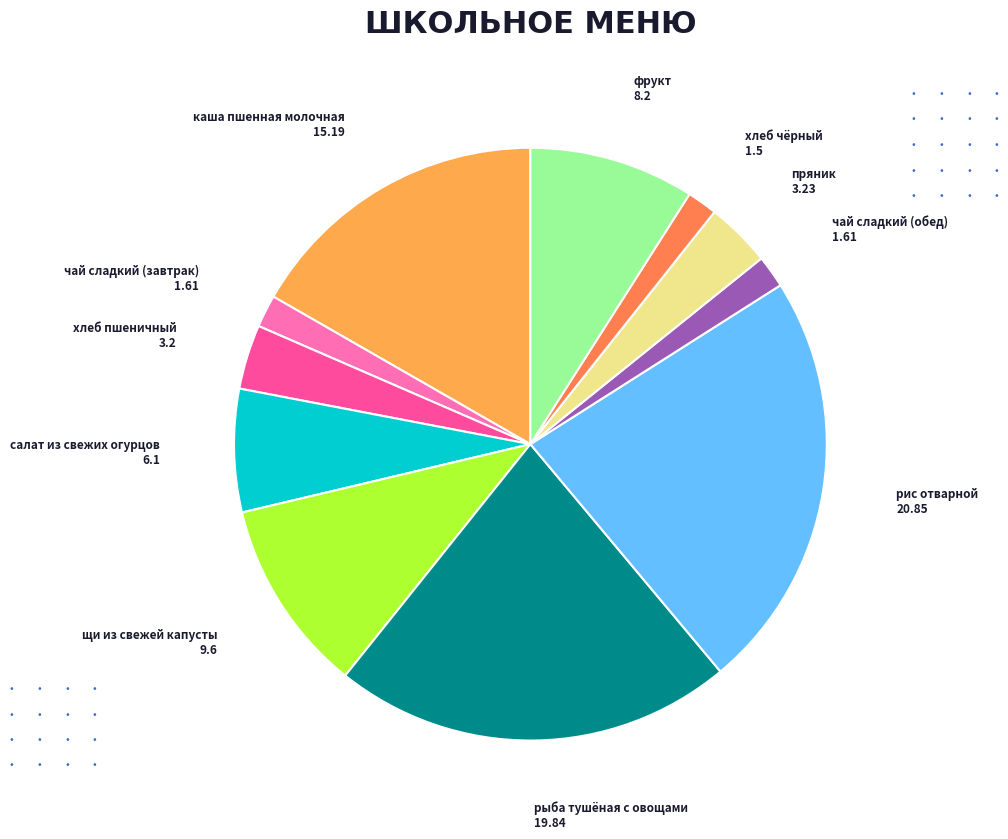

Which category has the biggest portion of the pie?

рис отварной